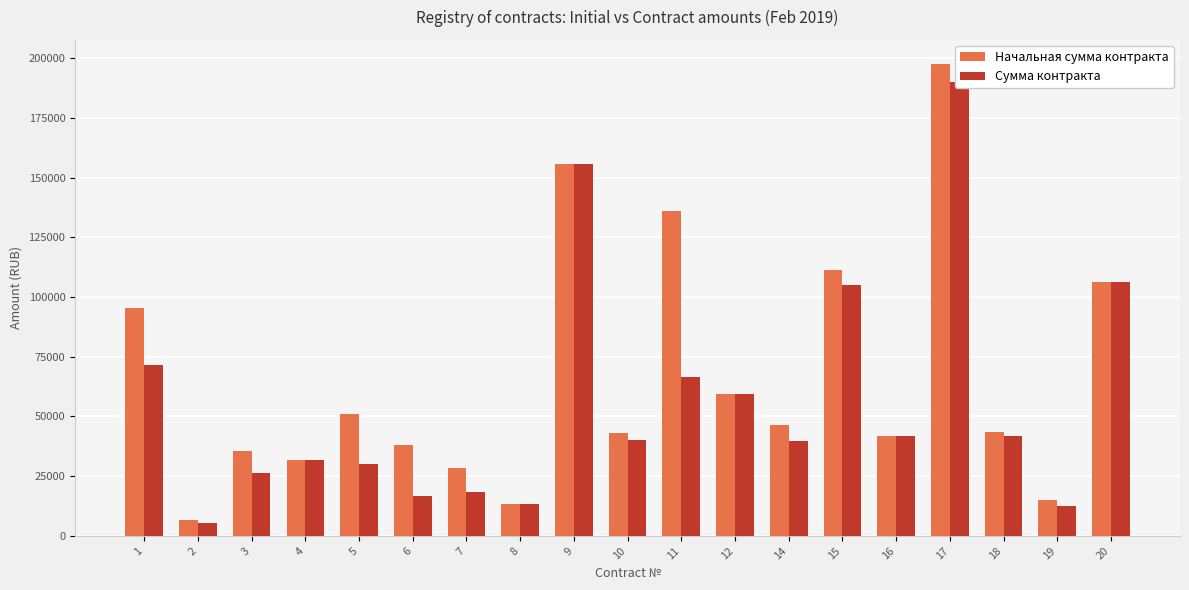

Reading left to right, transcribe all the data shown in this chart.

Начальная сумма контракта: 95408.0	6600.0	35400.0	31860.0	51000.0	37975.0	28460.0	13312.0	155700.0	43210.0	135954.2	59490.0	46340.0	111230.0	42000.0	197758.0	43336.0	14865.0	106404.8
Сумма контракта: 71556.0	5500.0	26448.0	31700.7	30090.0	16708.8	18356.7	13312.0	155700.0	40307.4	66617.7	59490.0	39852.4	105112.4	42000.0	189847.7	41819.2	12400.0	106404.8